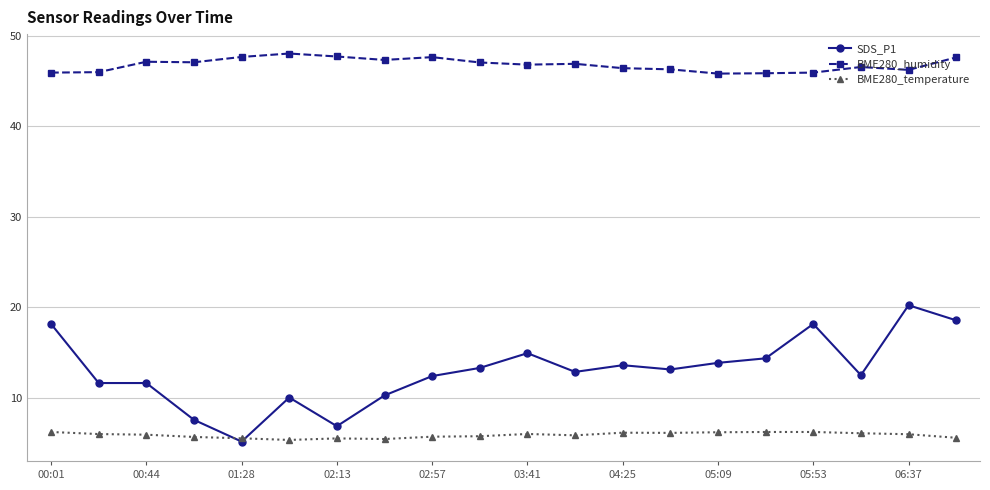

True or false: BME280_humidity and SDS_P1 intersect in this chart.

False